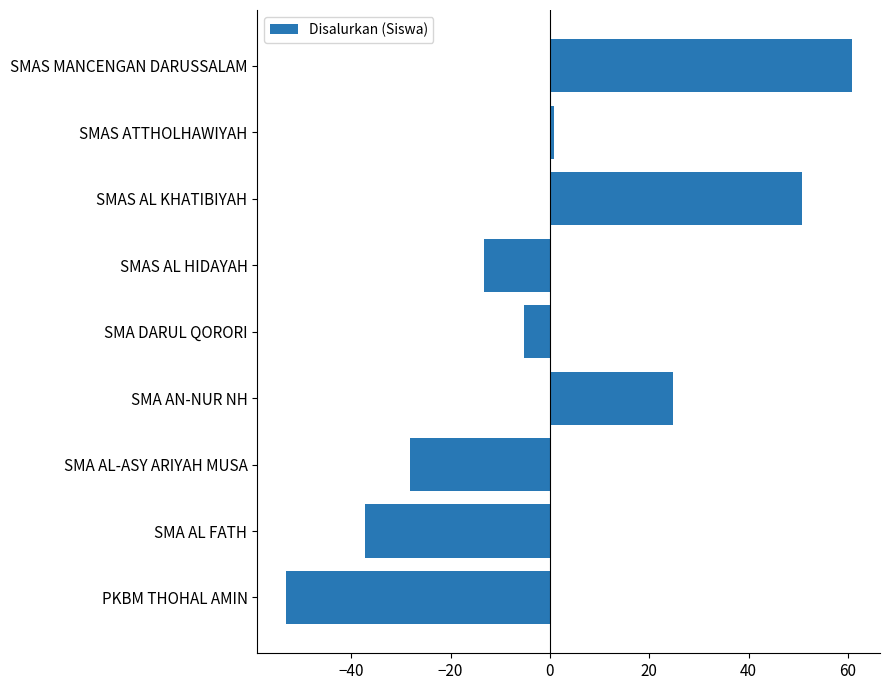

What is the change in value from SMAS AL HIDAYAH to SMAS MANCENGAN DARUSSALAM?

+74.0